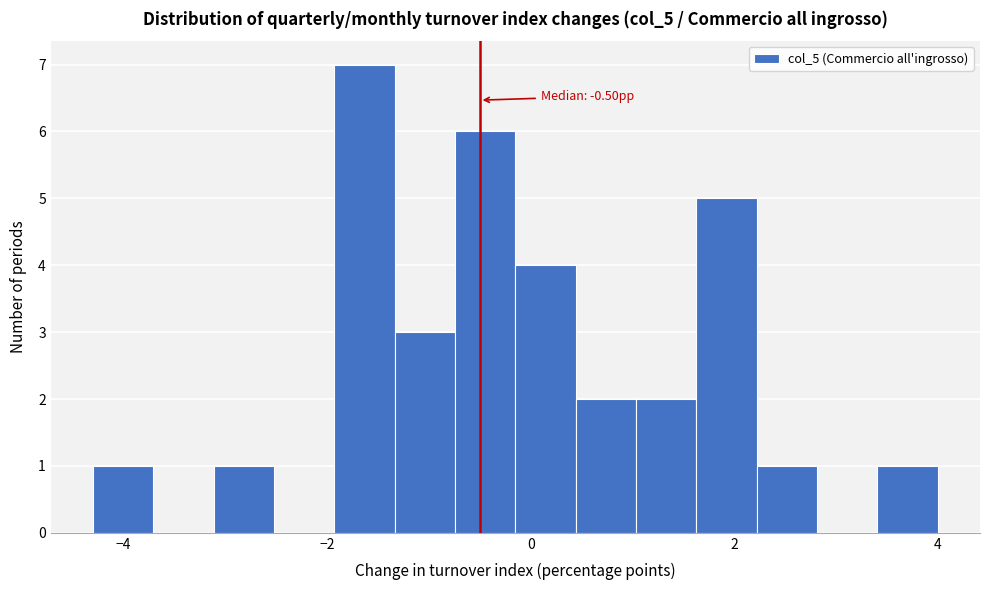

Read against the x-axis, roughly where is the centre of the tallest bar?

-1.6